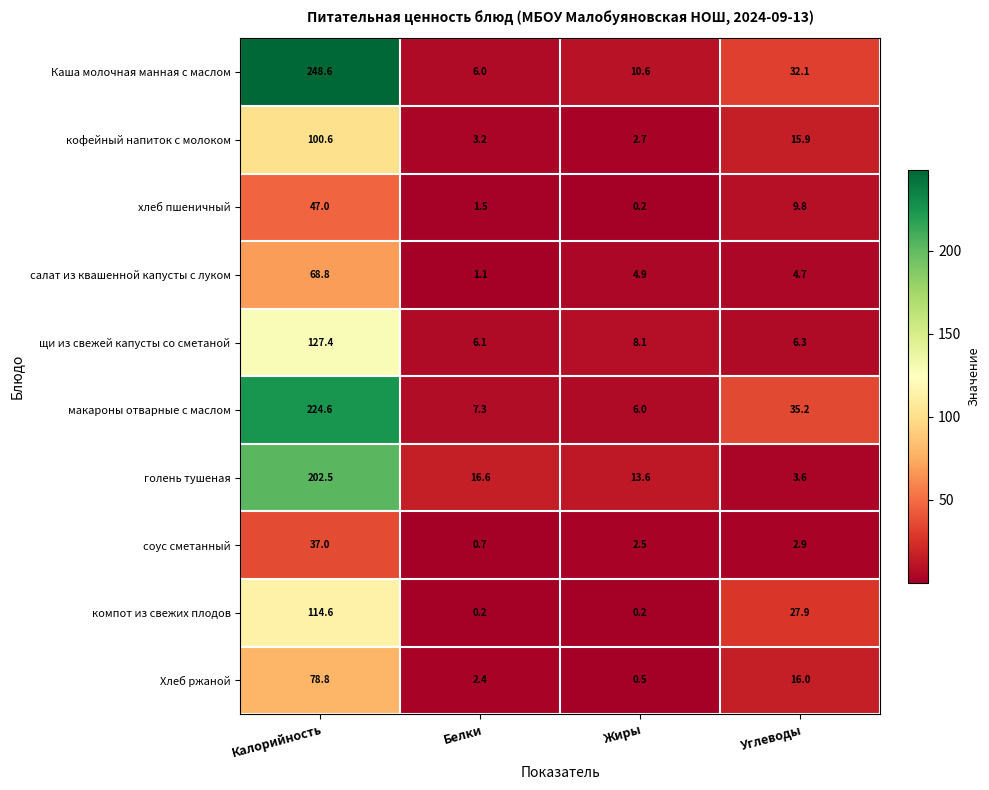

What is the smallest value displayed?

0.2